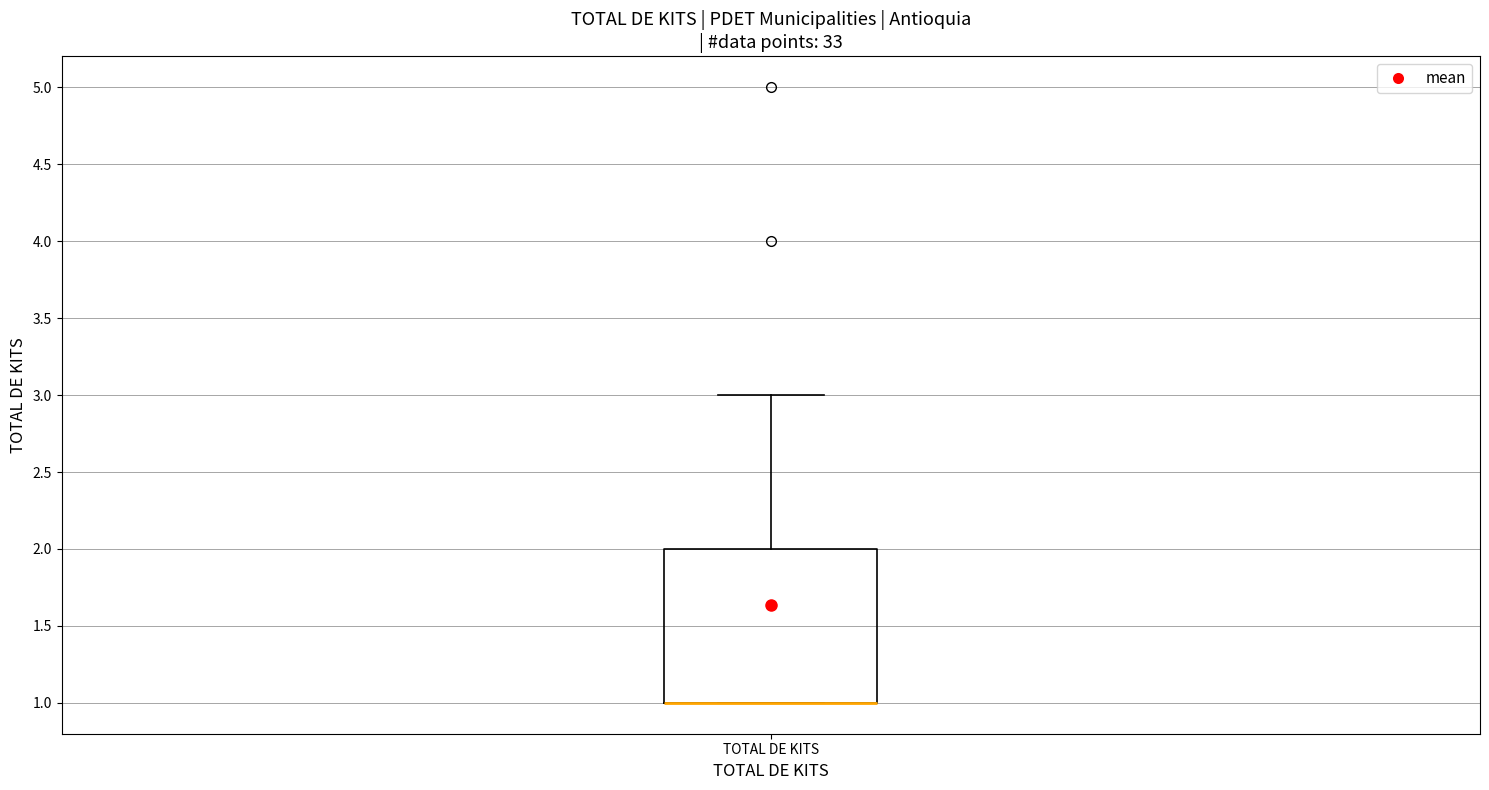

Transcribe this box plot: give where the median line is, the range the box spans, and where the two whiskers end, as read against the y-axis. The values are not printed on the chart, so give them approximately, as read against the axis.

median 1 (drawn on the box's lower edge), box 1 to 2, whiskers 1 to 3